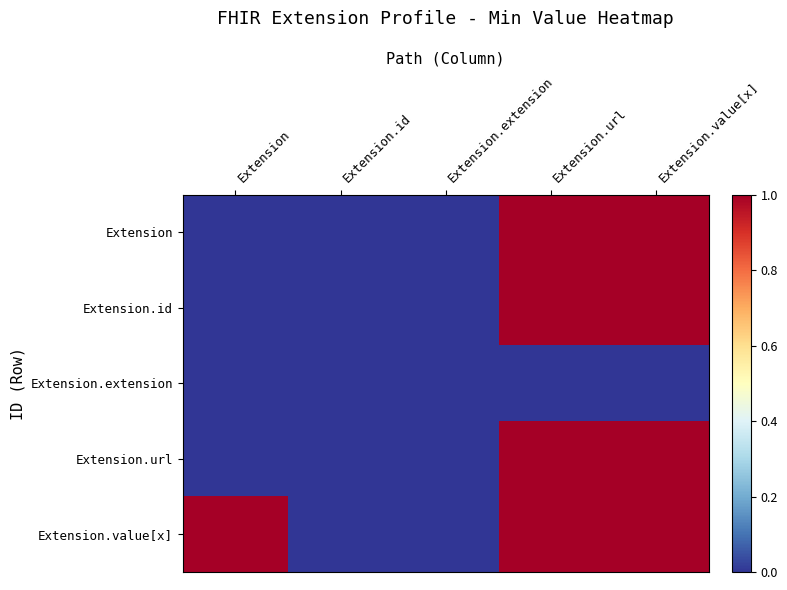

At which category does the chart reach its minimum across all series?

Extension